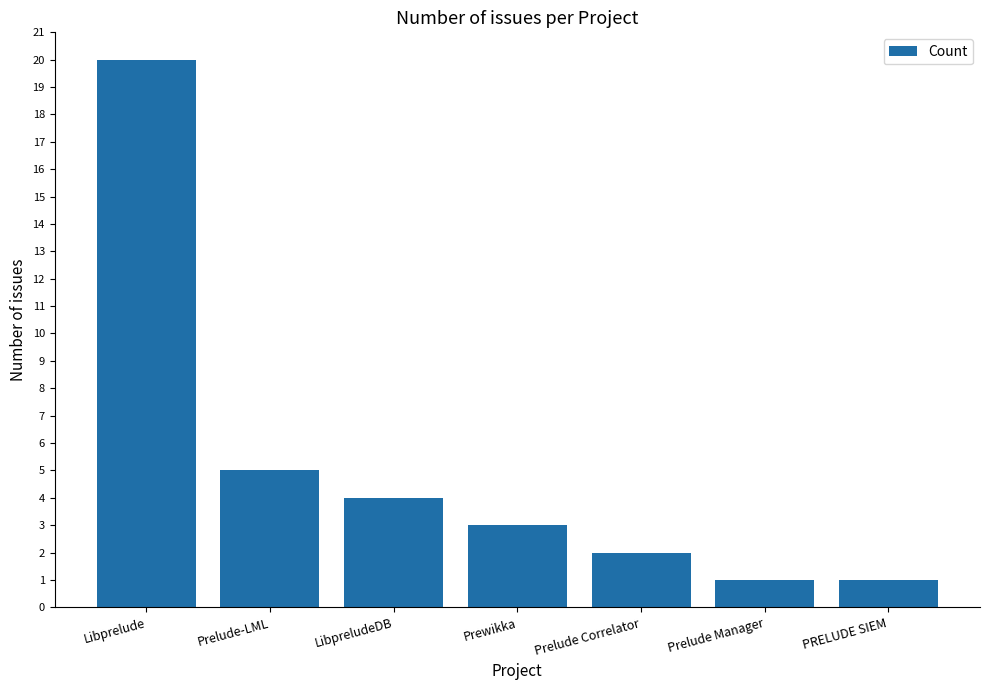

Reading left to right, transcribe all the data shown in this chart.

Libprelude=20	Prelude-LML=5	LibpreludeDB=4	Prewikka=3	Prelude Correlator=2	Prelude Manager=1	PRELUDE SIEM=1